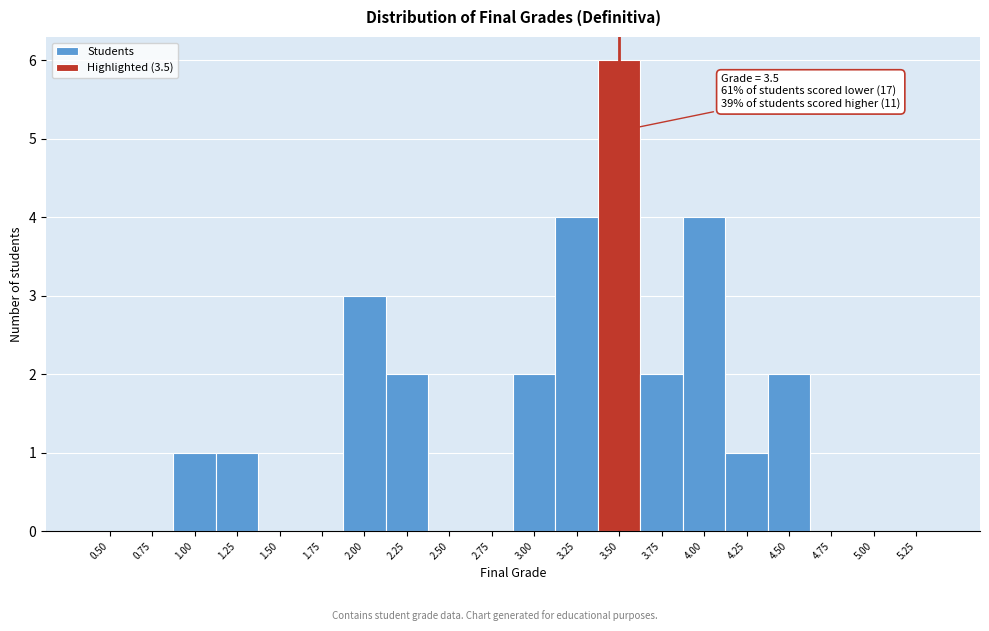

Reading left to right, what are all the values shown in this chart?

0.50=0	0.75=0	1.00=1	1.25=1	1.50=0	1.75=0	2.00=3	2.25=2	2.50=0	2.75=0	3.00=2	3.25=4	3.50=6	3.75=2	4.00=4	4.25=1	4.50=2	4.75=0	5.00=0	5.25=0